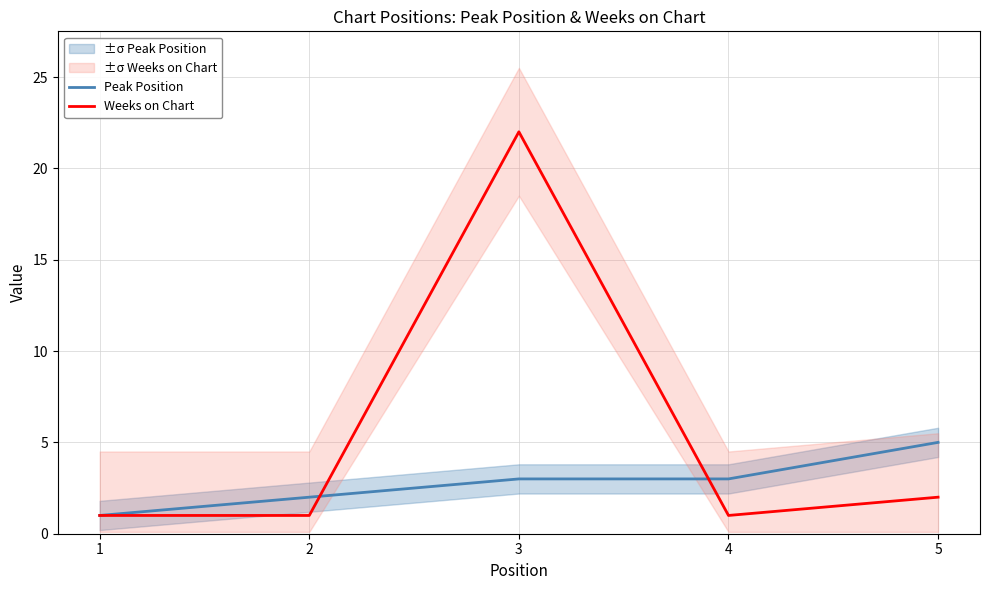

At which category does Weeks on Chart reach its first local valley?

4